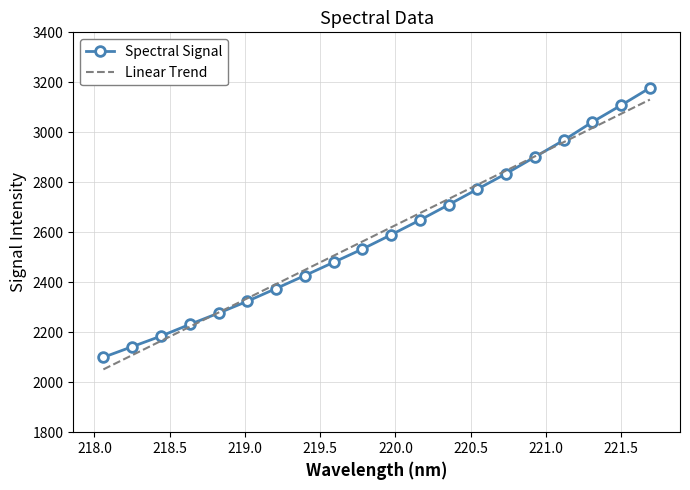

What is the label of the 9th point from the left?

219.589